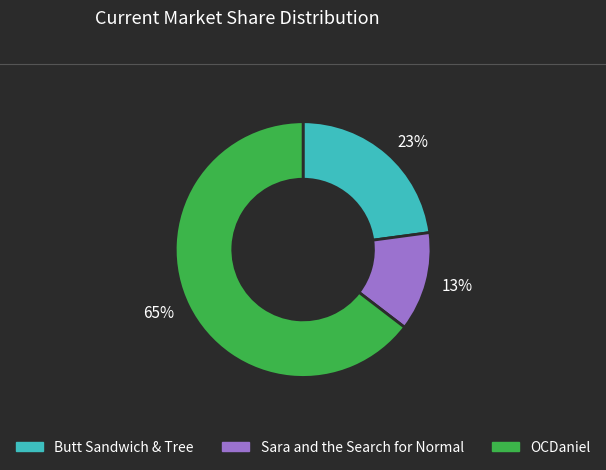

To the nearest percent, what is the average slice percentage?

33%